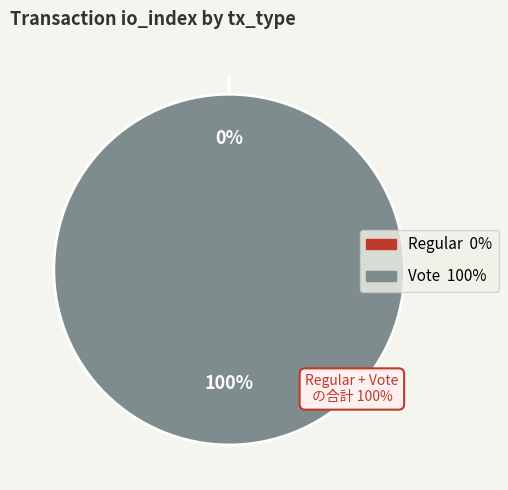

Is there a majority slice in this chart?

Yes